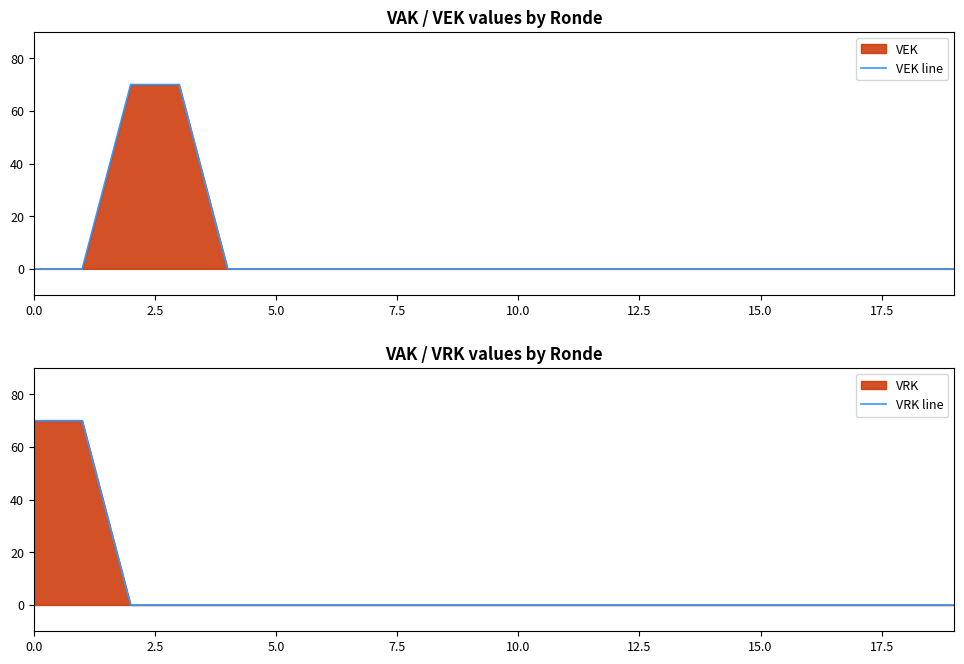

True or false: VEK line and VRK line cross at least once.

True